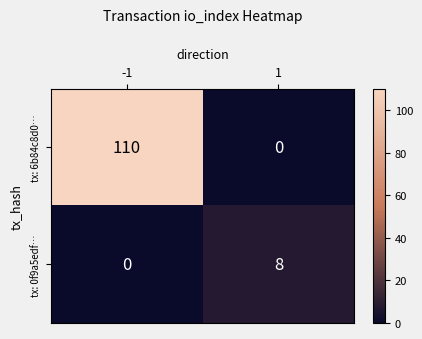

What is the average value of the tx: 6b84c8d0… series?

55